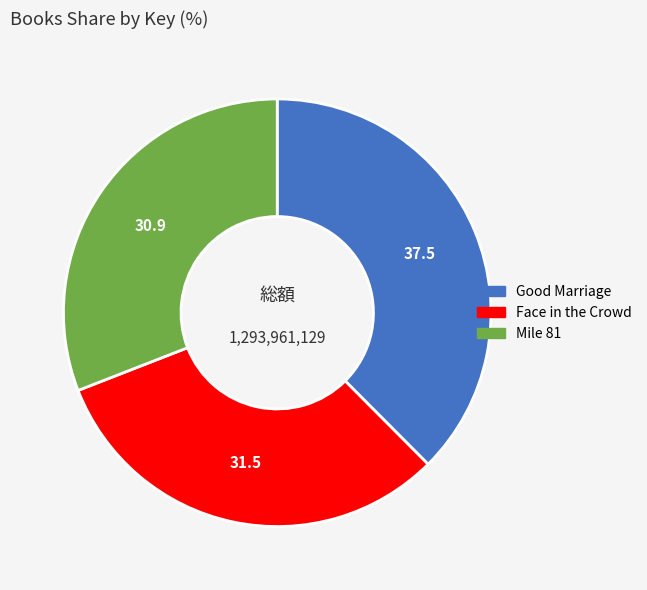

Between Mile 81 and Good Marriage, which is larger?

Good Marriage